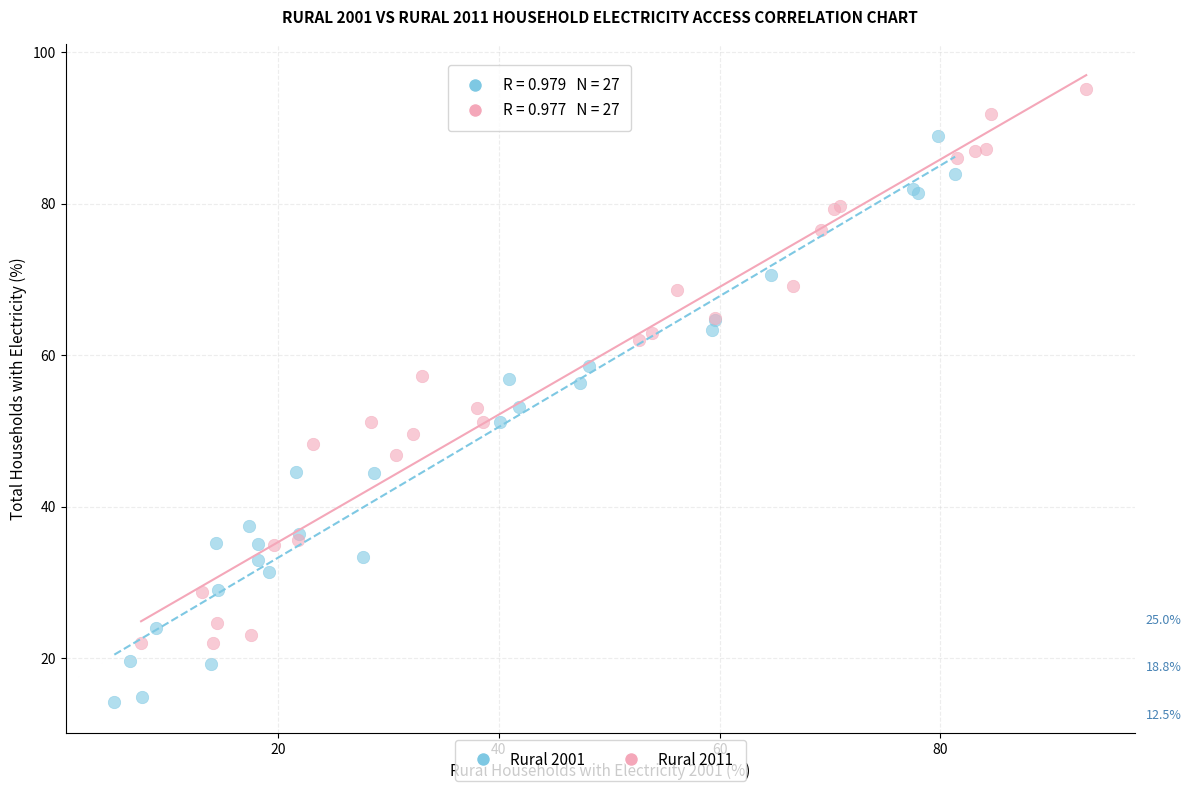

Which series reaches the maximum Y coordinate?

Rural 2011